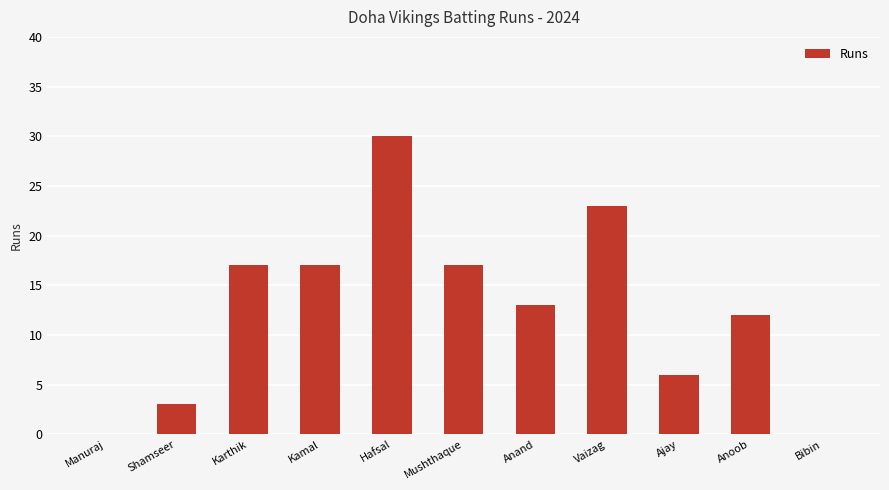

What is the sum of the values at Mushthaque and Bibin?

17